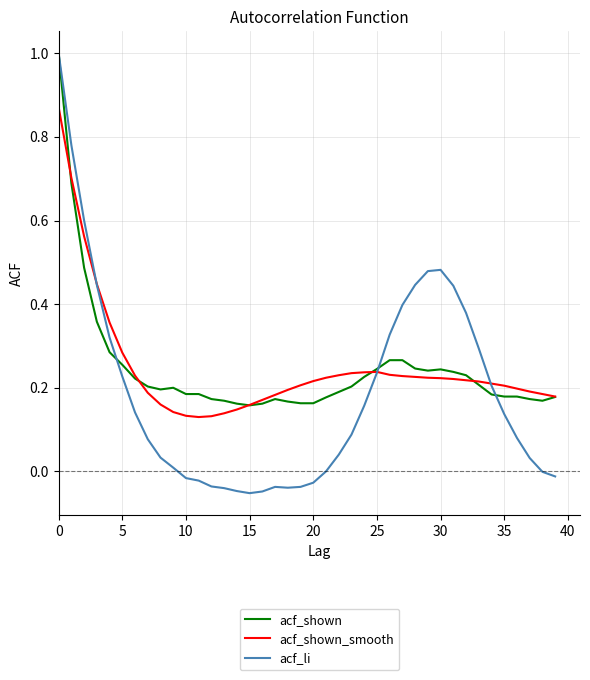

Does the chart have visible grid lines?

Yes